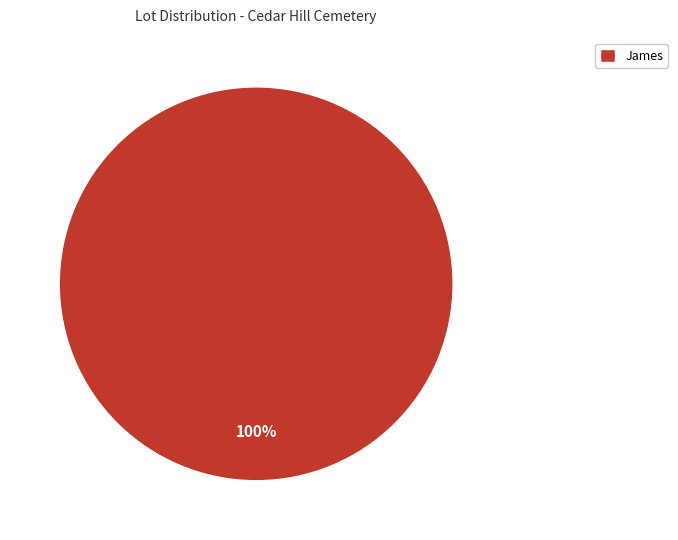

What percentage is the James slice, to the nearest percent?

100%